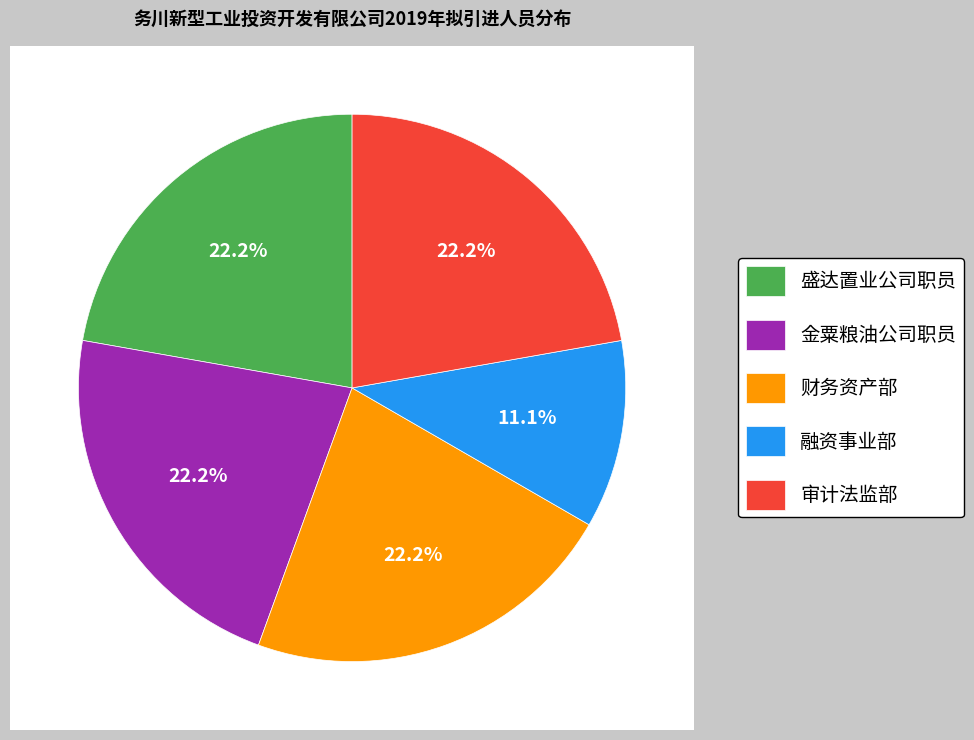

Rank the categories by value from lowest to highest.

融资事业部, 盛达置业公司职员, 金粟粮油公司职员, 财务资产部, 审计法监部